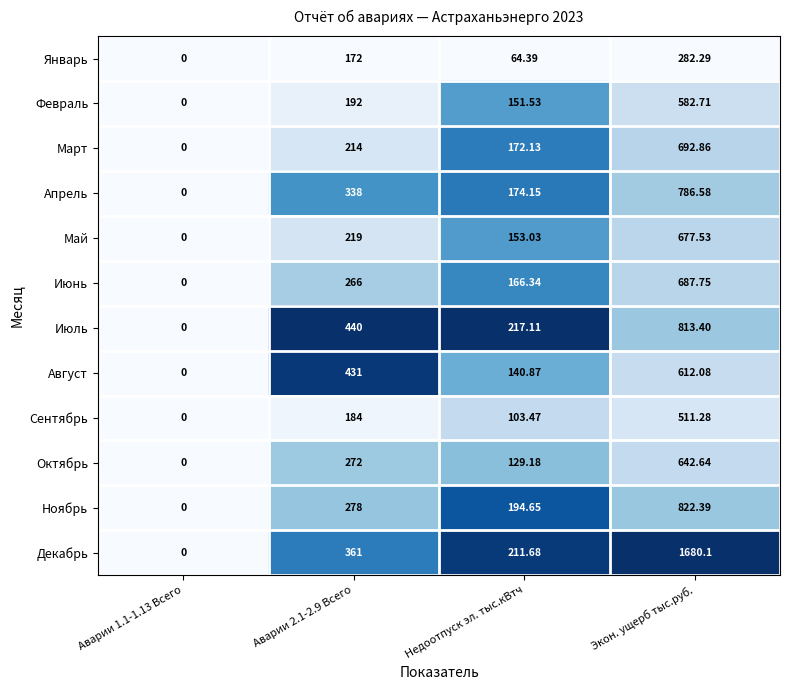

At which category is the sum across all series the highest?

Экон. ущерб тыс.руб.